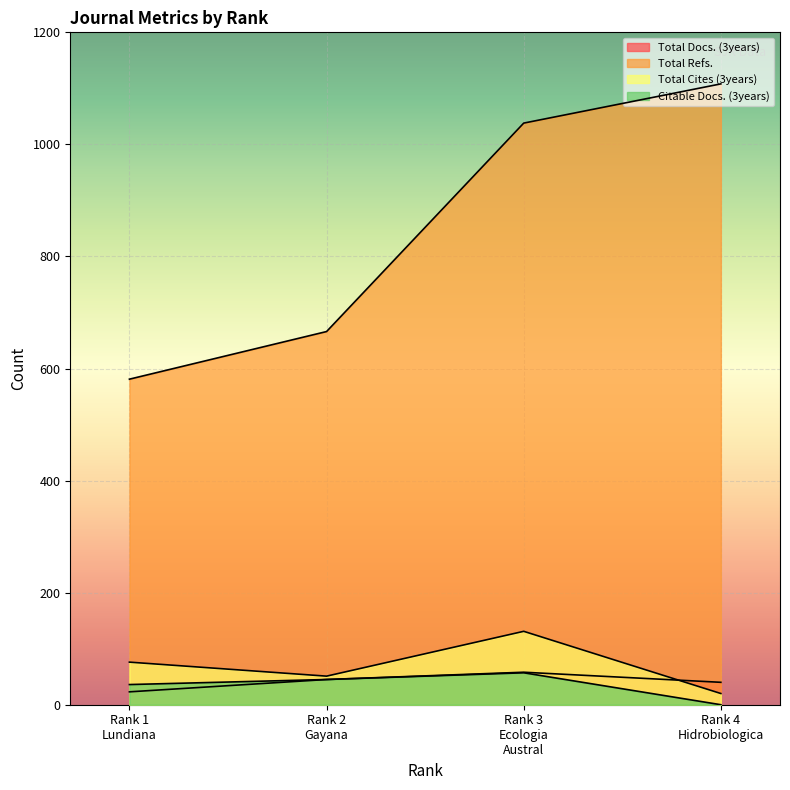

What is the difference between the Total Docs. (3years) values at Rank 2
Gayana and Rank 1
Lundiana?

22